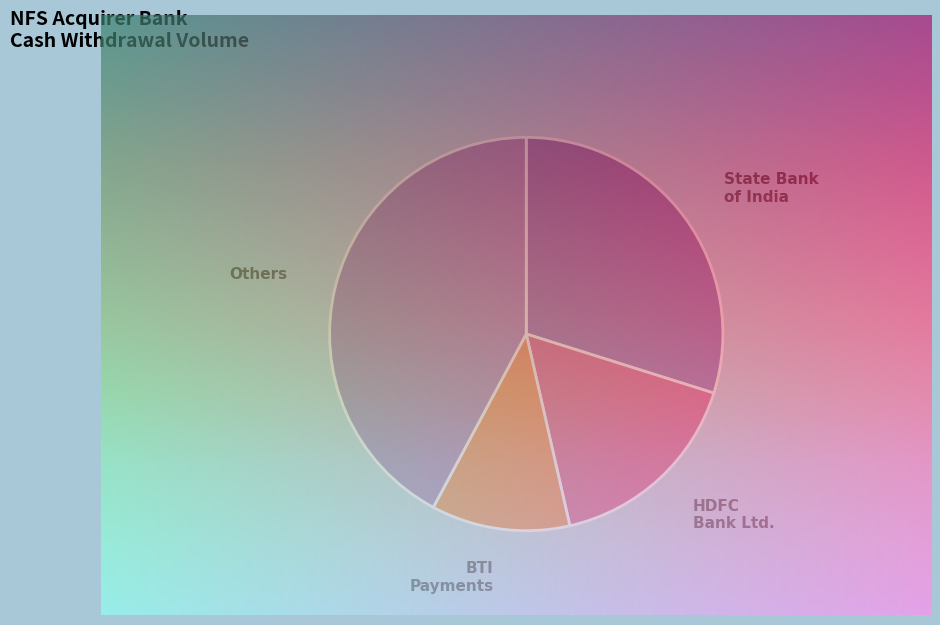

Is there any slice that represents more than half of the pie?

No